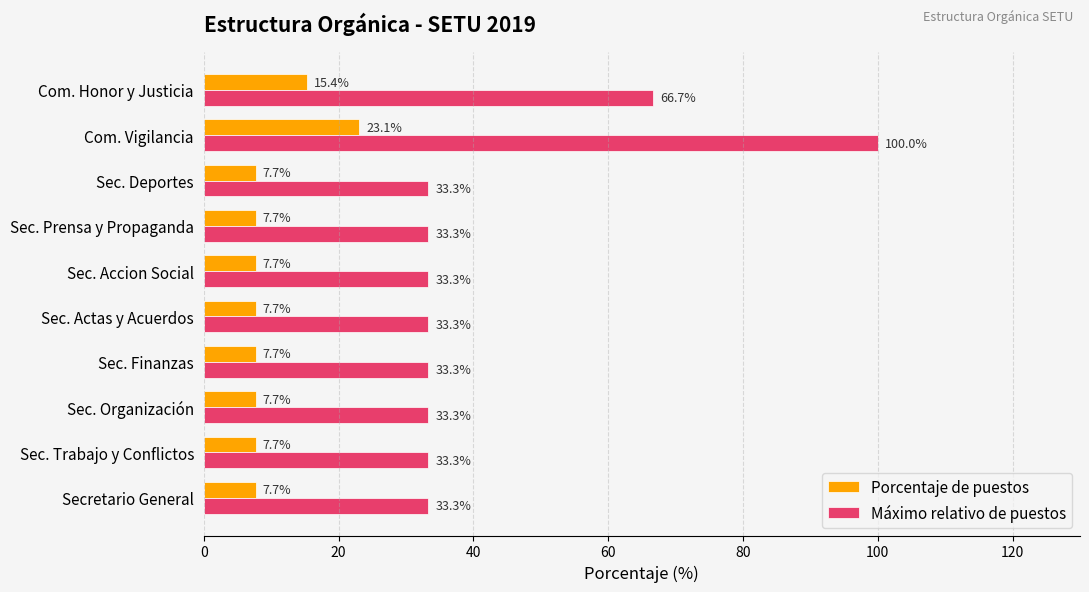

Which series has the widest spread of values?

Máximo relativo de puestos